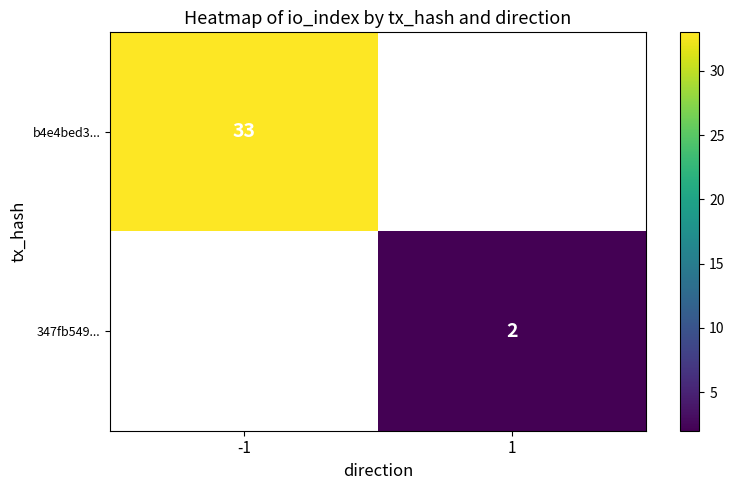

Is it true that b4e4bed3... equals 33 at -1?

True